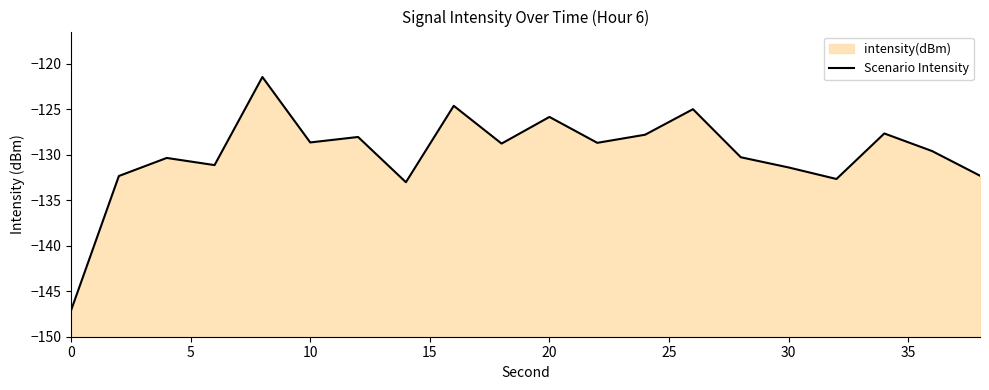

What is the difference between the values at 0 and 10?

18.5